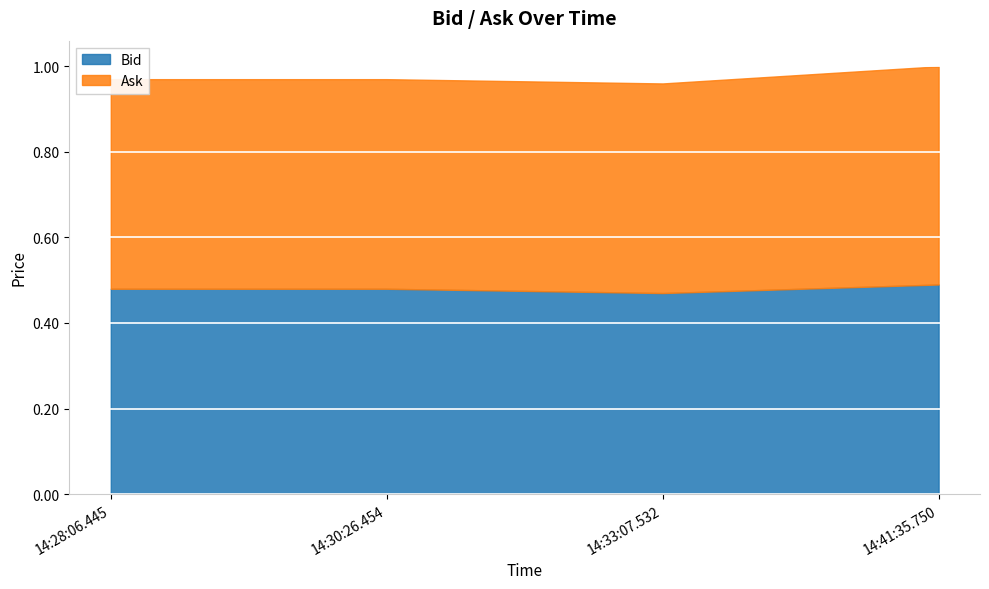

True or false: Bid has more than 0 interior local peaks.

False